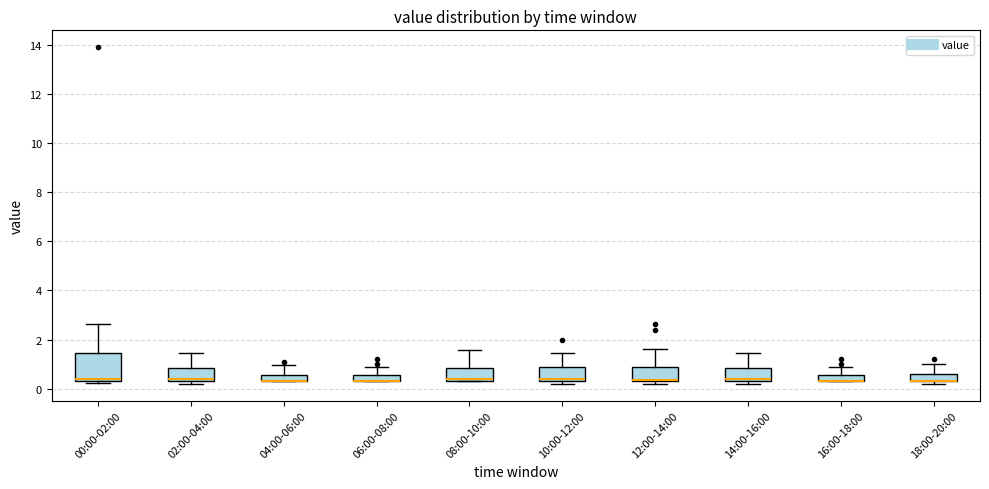

Which box is the tallest, from its lower edge to its upper edge?

00:00-02:00